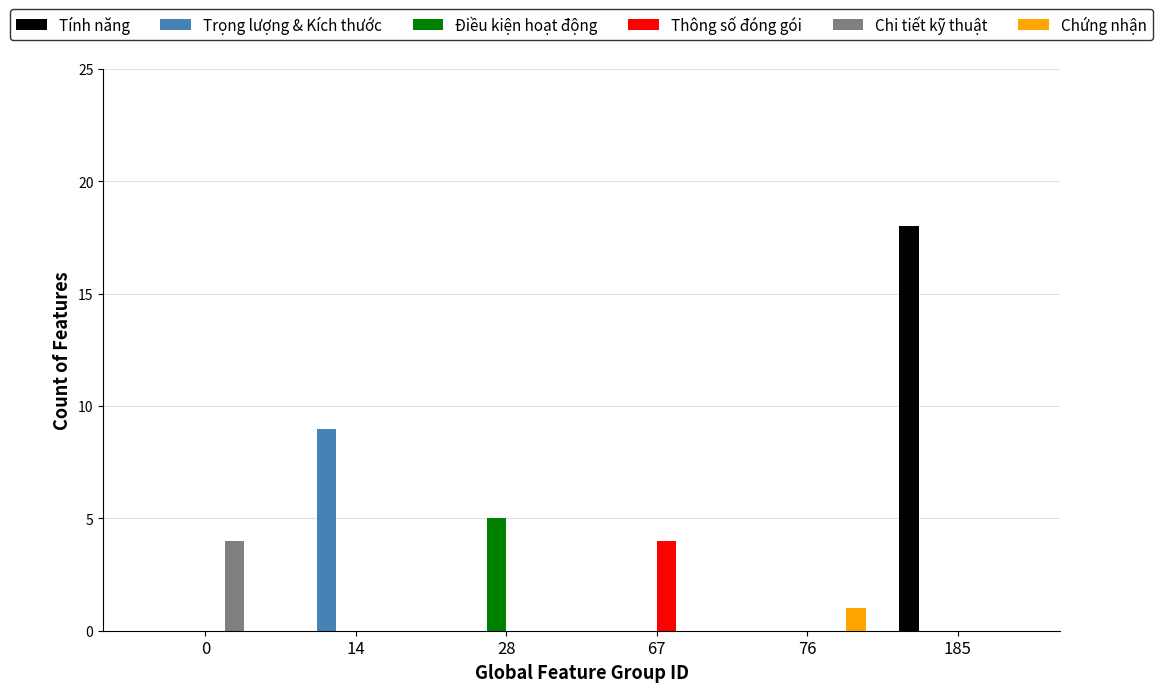

What are all the series names shown in the legend?

Tính năng, Trọng lượng & Kích thước, Điều kiện hoạt động, Thông số đóng gói, Chi tiết kỹ thuật, Chứng nhận